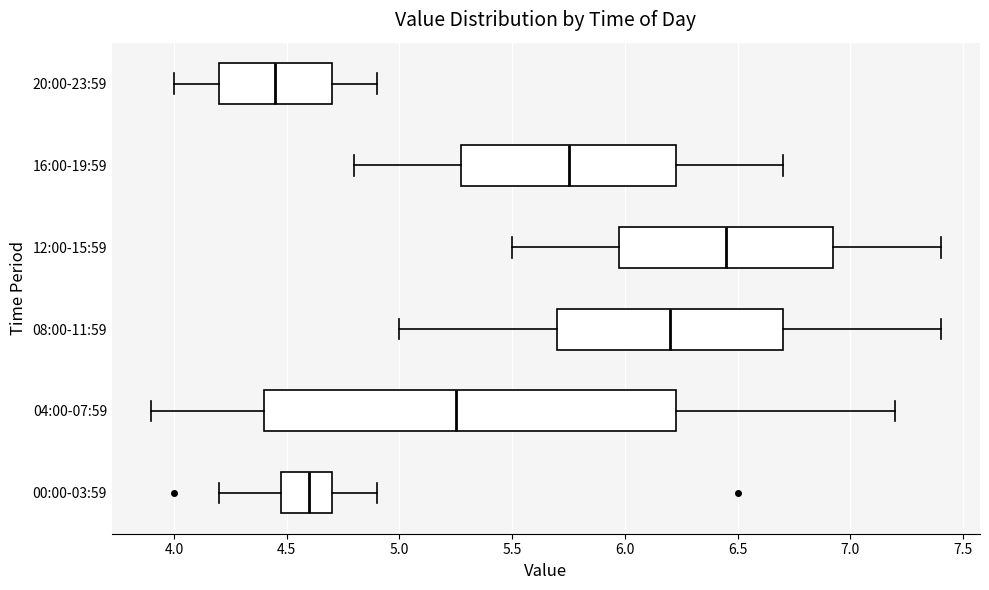

Which box has the furthest to the right median line?

12:00-15:59